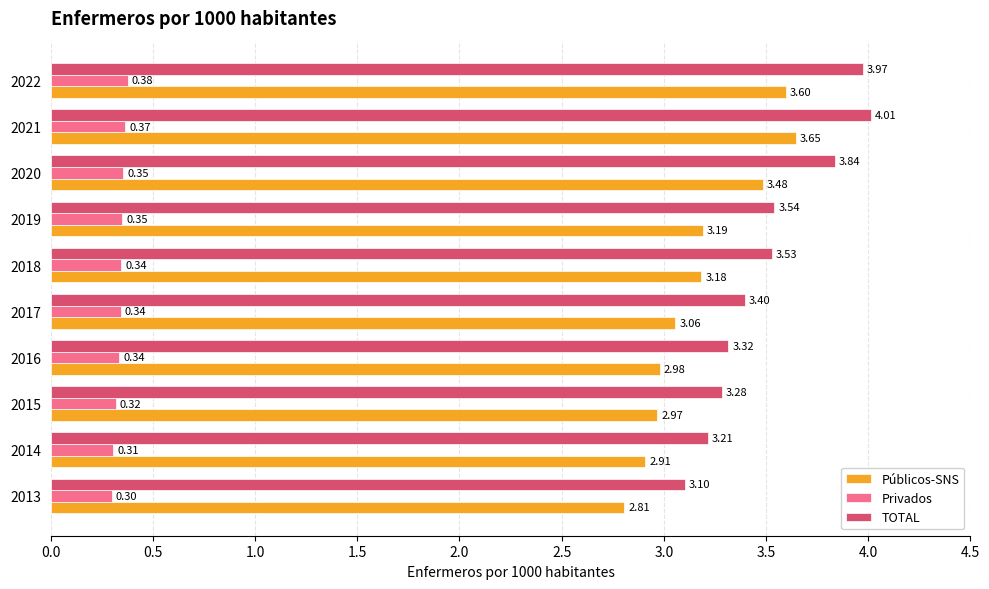

What is the difference between the second highest and minimum values in the TOTAL series?

0.9